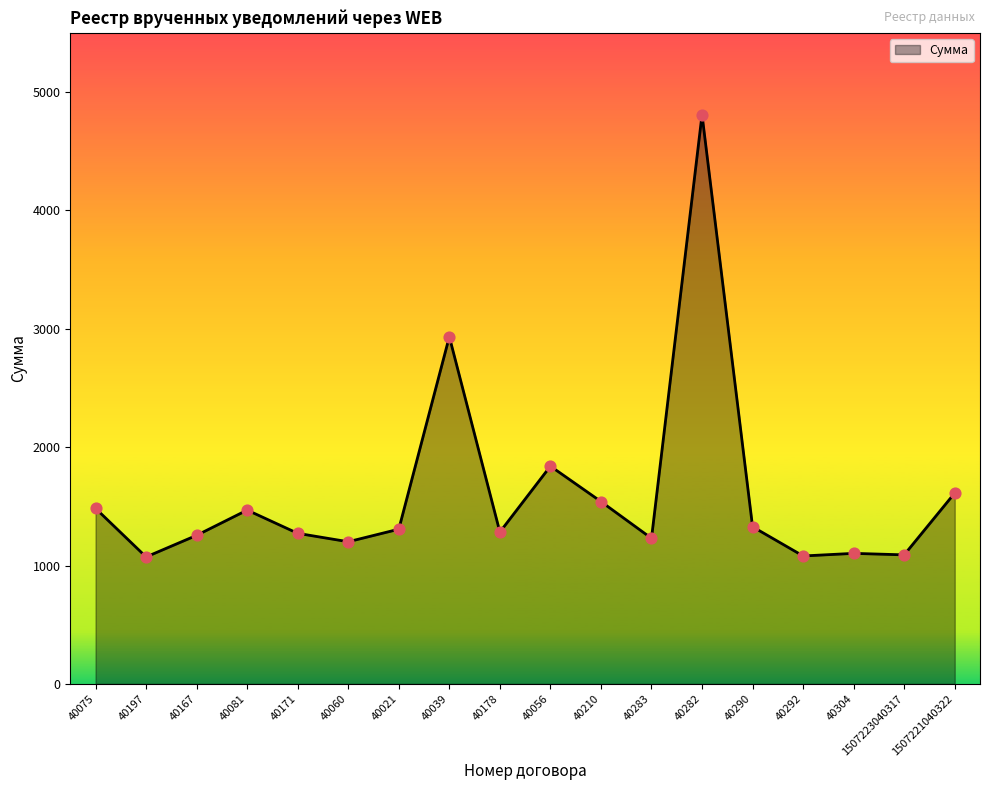

What is the change in value from 40039 to 40210?

-1392.4